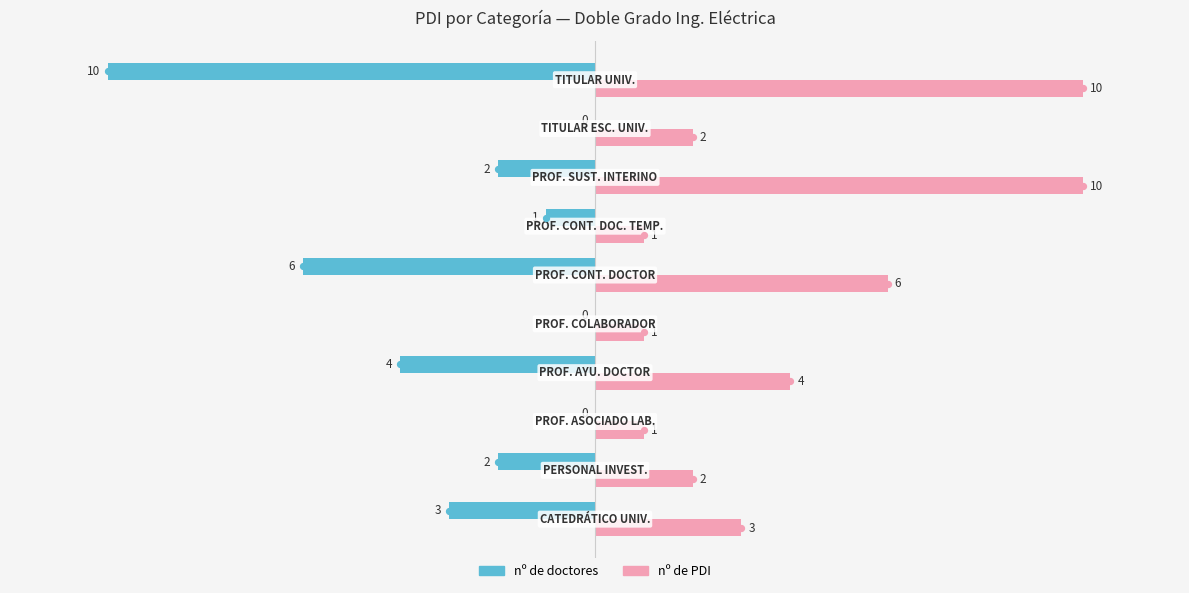

How many nº de PDI values are between 1 and 6?

8